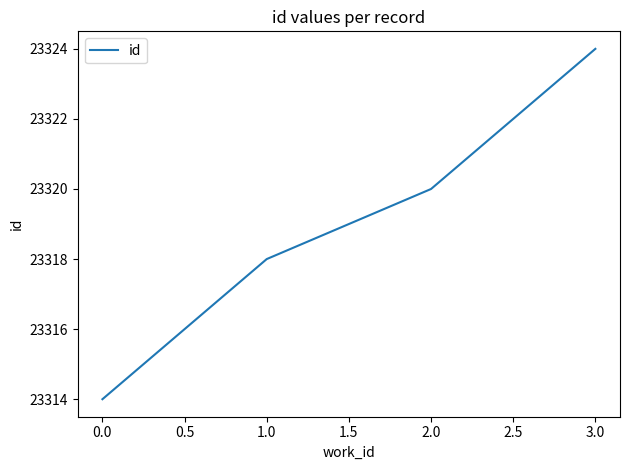

What position from the left is 2.0?

3